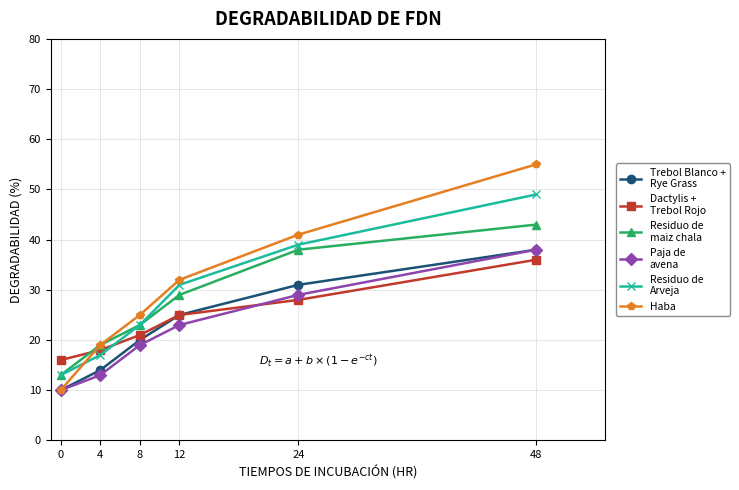

What is the difference between the highest and lowest values at 12?

9